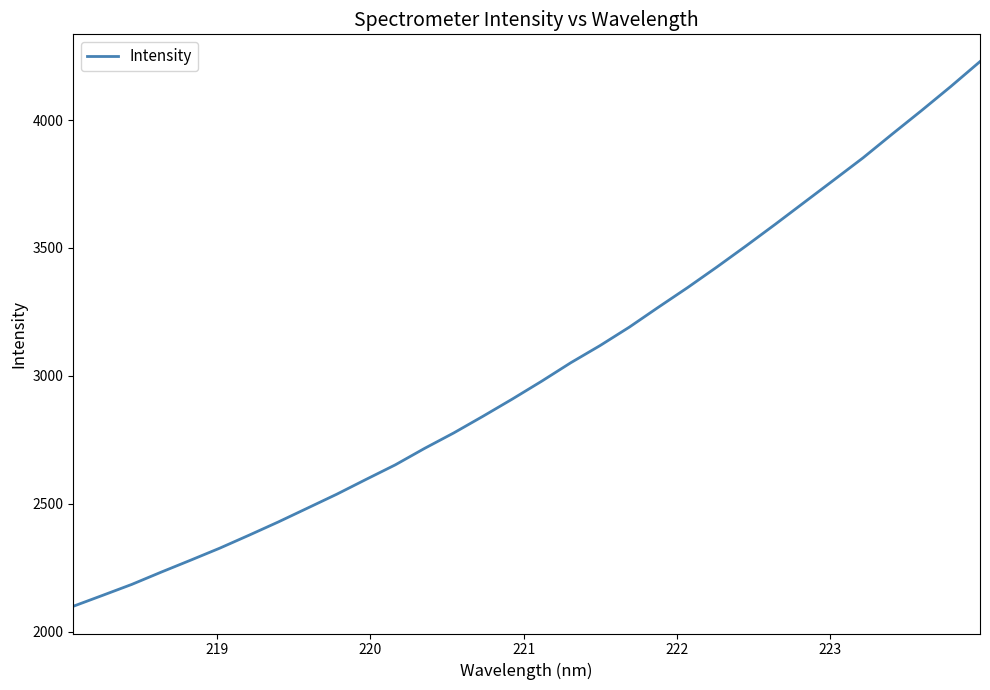

What is the sum of all values?

96690.9